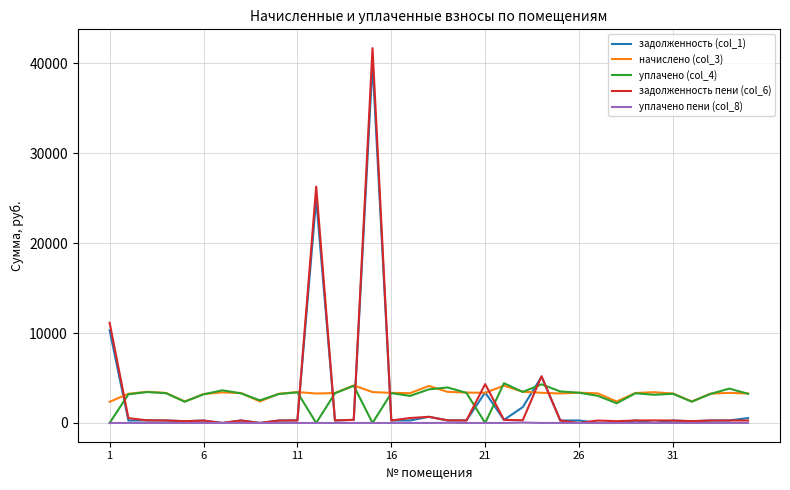

What is the maximum value shown in the chart?

41688.0